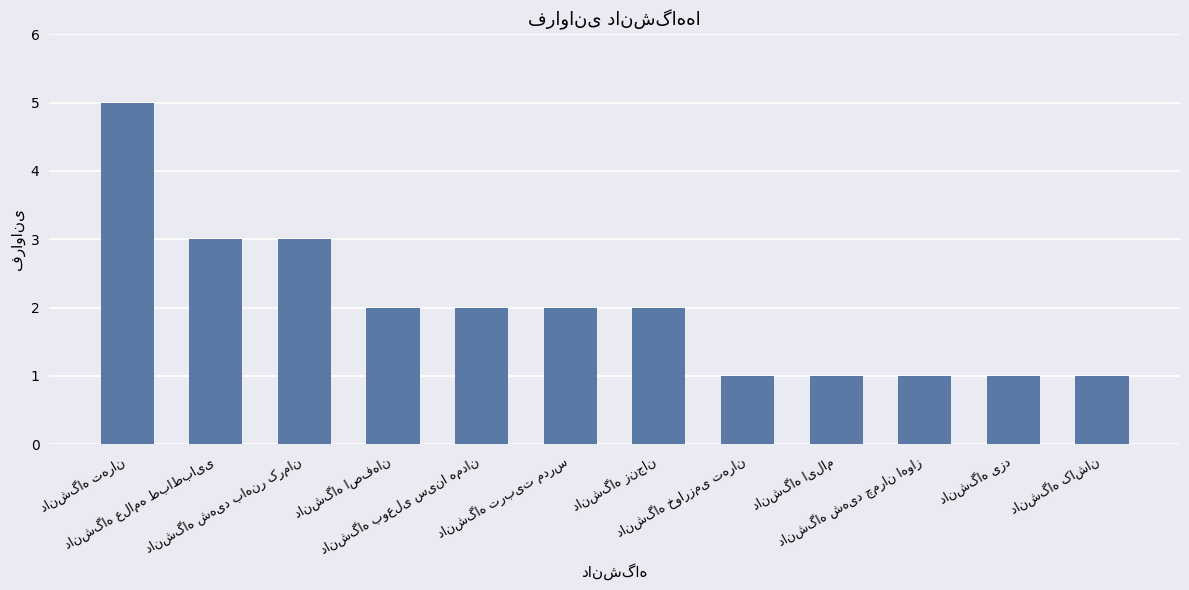

What is the maximum value shown in the chart?

5